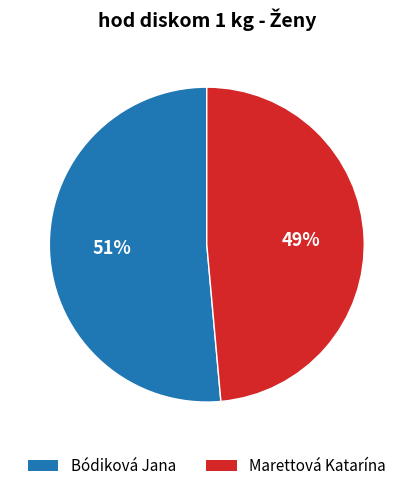

Which category accounts for the majority?

Bódiková Jana